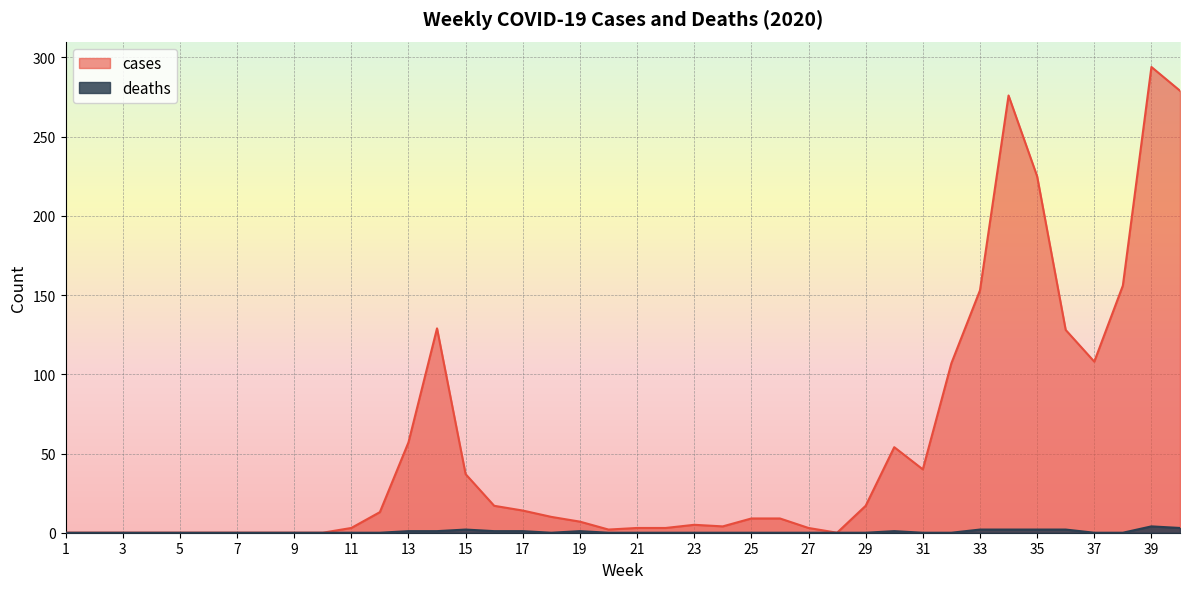

True or false: deaths and cases intersect in this chart.

False